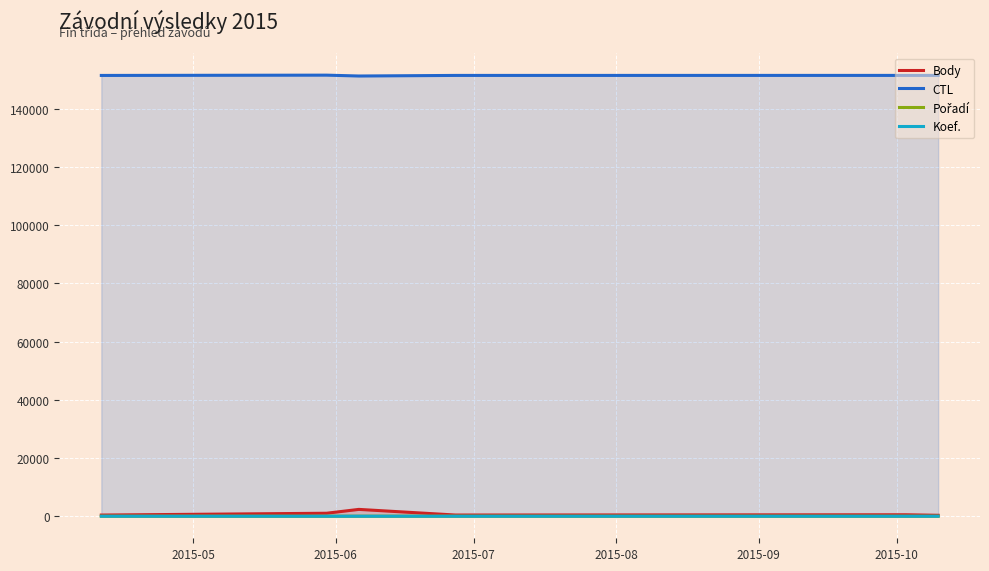

True or false: CTL and Body intersect in this chart.

False